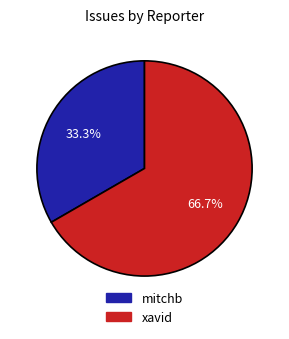

Does any single category account for the majority?

Yes